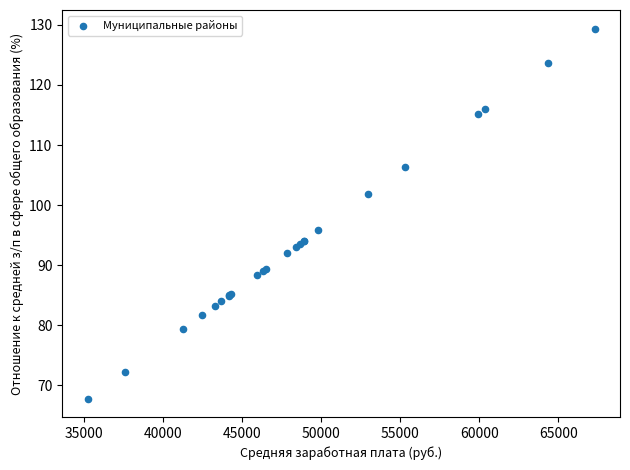

What Y value in the scatter plot is closest to 98?

95.8